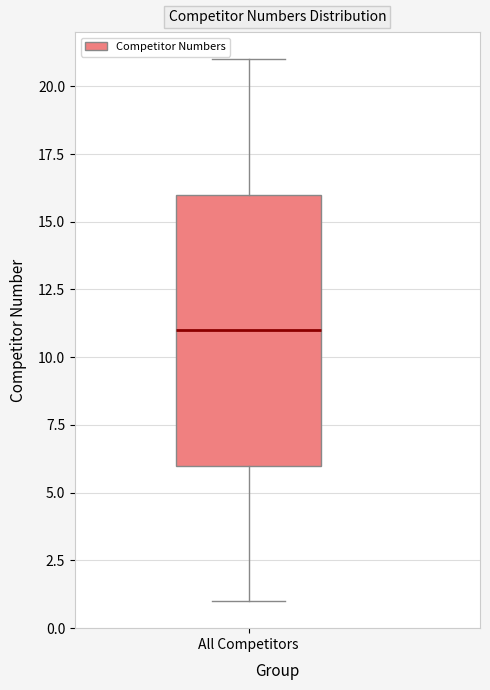

Read this box plot against the y-axis: the position of the median line, the range covered by the box, and the ends of both whiskers. The values are not printed on the chart, so give them approximately, as read against the axis.

median 11, box 6 to 16, whiskers 1 to 21